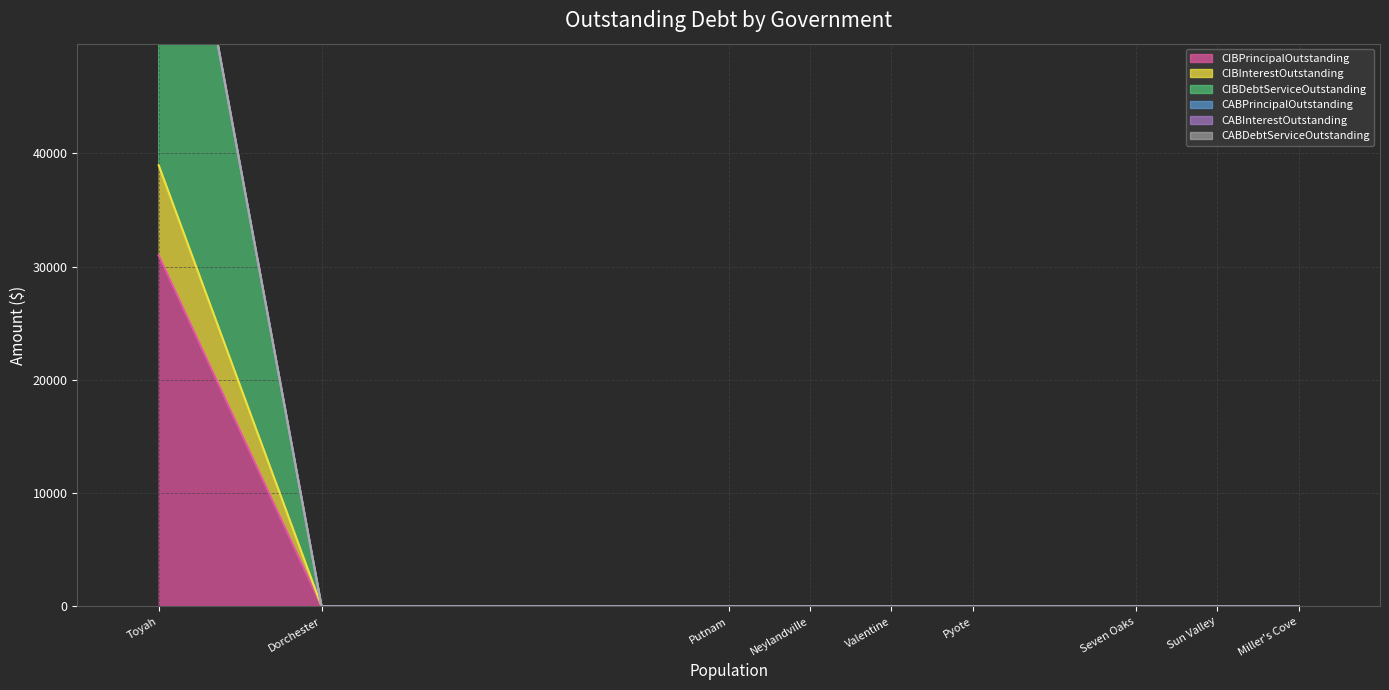

True or false: CIBDebtServiceOutstanding has more than 0 interior local peaks.

False